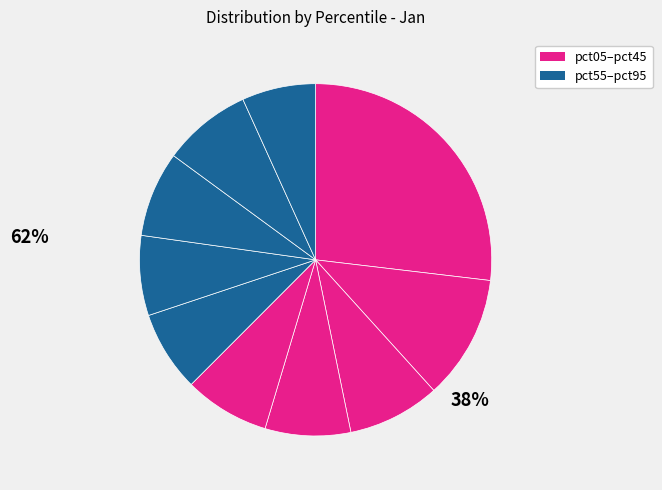

Is there a majority slice in this chart?

No